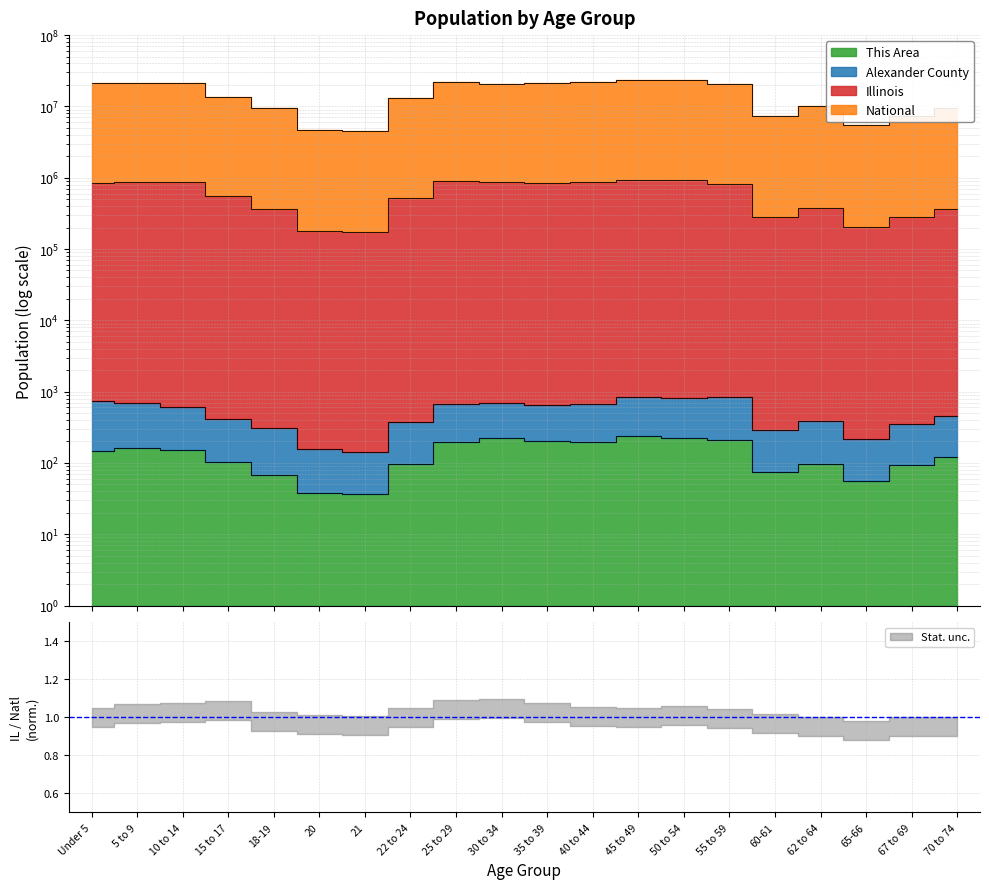

Reading left to right, transcribe all the data shown in this chart.

This Area: Under 5=147	5 to 9=164	10 to 14=152	15 to 17=102	18-19=68	20=38	21=37	22 to 24=98	25 to 29=195	30 to 34=225	35 to 39=201	40 to 44=194	45 to 49=238	50 to 54=223	55 to 59=211	60-61=75	62 to 64=96	65-66=56	67 to 69=94	70 to 74=122
Alexander County: Under 5=732	5 to 9=693	10 to 14=618	15 to 17=407	18-19=309	20=157	21=144	22 to 24=372	25 to 29=674	30 to 34=692	35 to 39=655	40 to 44=660	45 to 49=845	50 to 54=820	55 to 59=847	60-61=288	62 to 64=392	65-66=219	67 to 69=353	70 to 74=462
Illinois: Under 5=836309	5 to 9=860098	10 to 14=880066	15 to 17=555156	18-19=367652	20=179770	21=172939	22 to 24=526928	25 to 29=910947	30 to 34=866376	35 to 39=856445	40 to 44=870760	45 to 49=940939	50 to 54=931605	55 to 59=808625	60-61=284468	62 to 64=381641	65-66=205489	67 to 69=280143	70 to 74=364937
National: Under 5=21037671	5 to 9=21208755	10 to 14=21557260	15 to 17=13509410	18-19=9453741	20=4698899	21=4527233	22 to 24=13239504	25 to 29=22012796	30 to 34=20828475	35 to 39=21036087	40 to 44=21761724	45 to 49=23649530	50 to 54=23229730	55 to 59=20473430	60-61=7398195	62 to 64=10085838	65-66=5525391	67 to 69=7395504	70 to 74=9643103